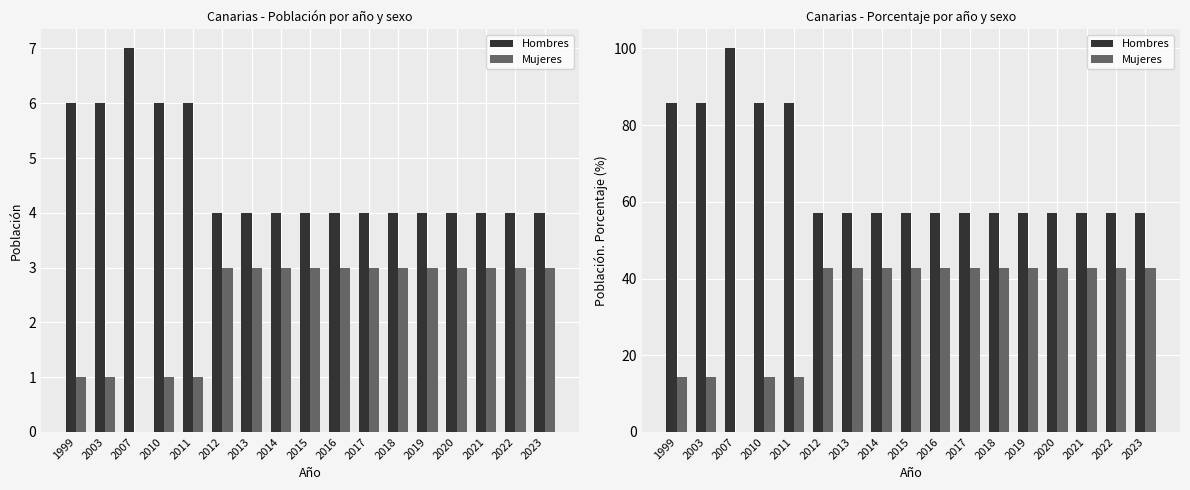

The Hombres series shows 57.1 at 2019. True or false?

True